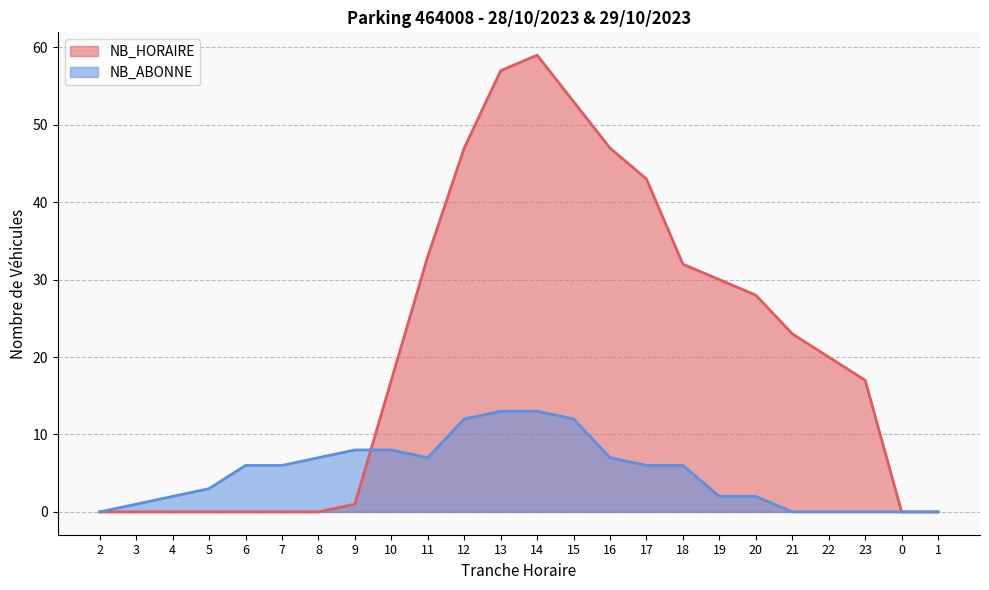

Which series has the largest range (max minus min)?

NB_HORAIRE